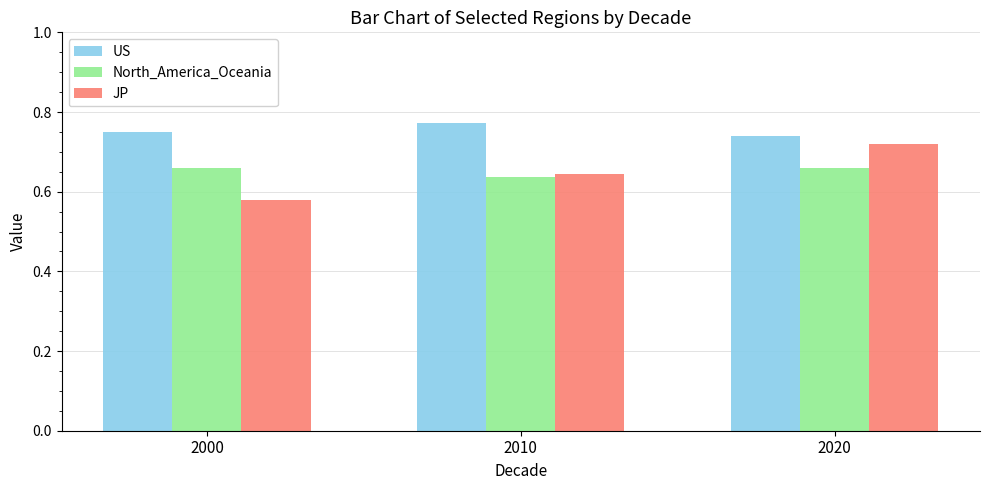

At which label is JP closest to 0?

2000